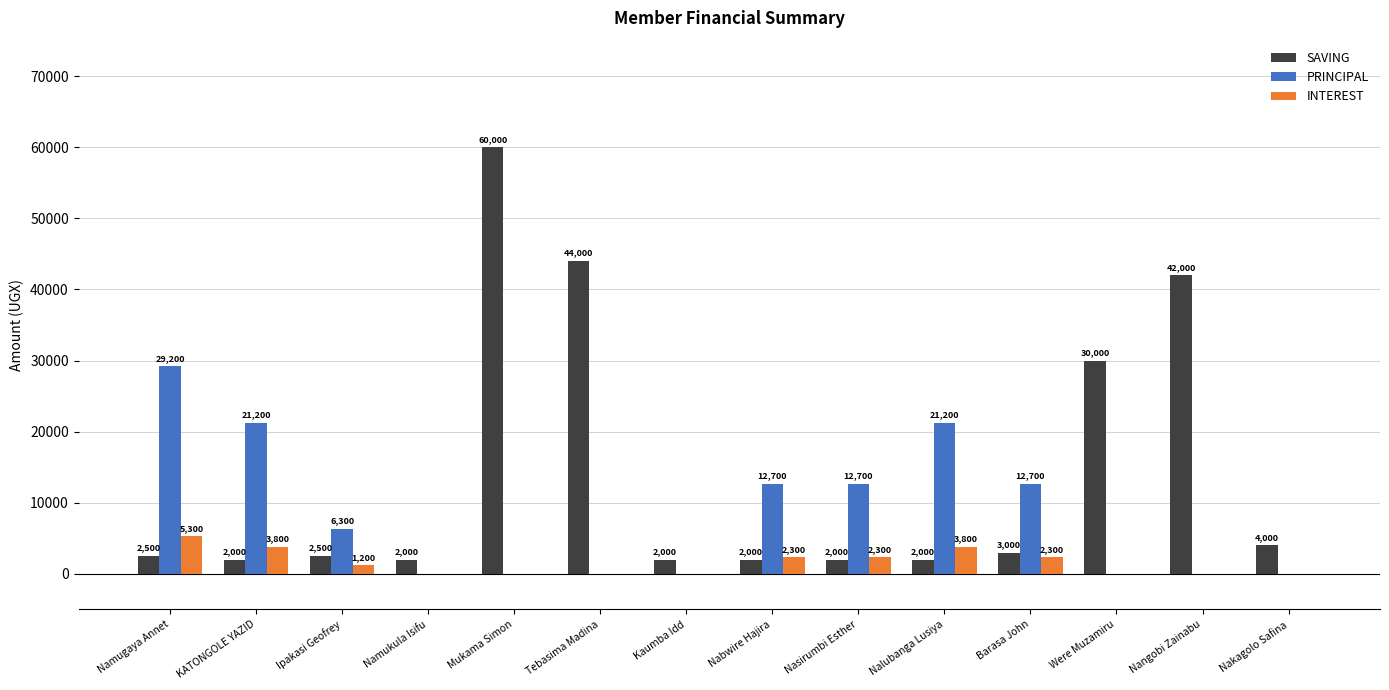

Does the chart contain stacked bars?

No